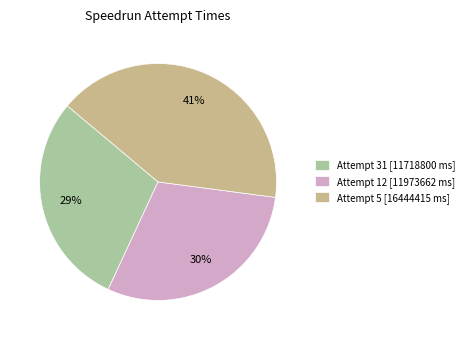

To the nearest percent, what portion does Attempt 31 [11718800 ms] represent?

29%